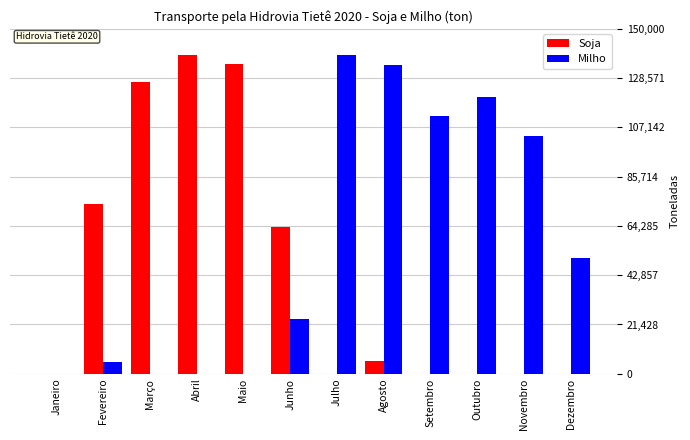

Reading right to left, transcribe all the data shown in this chart.

Soja: Dezembro=0.0	Novembro=0.0	Outubro=0.0	Setembro=0.0	Agosto=5747.0	Julho=0.0	Junho=63754.0	Maio=134701.0	Abril=138473.0	Março=127091.0	Fevereiro=73735.0	Janeiro=0.0
Milho: Dezembro=50431.6	Novembro=103306.0	Outubro=120535.0	Setembro=112164.0	Agosto=134448.0	Julho=138533.0	Junho=23785.0	Maio=0.0	Abril=0.0	Março=0.0	Fevereiro=5000.0	Janeiro=0.0